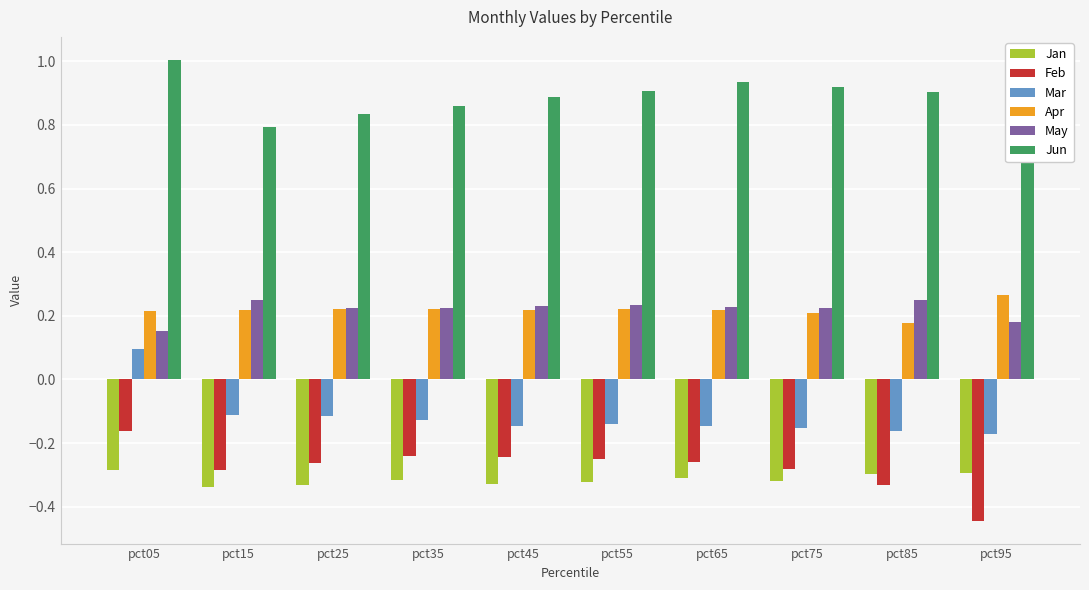

What is the difference between the second highest and second lowest values in the Mar series?

0.1